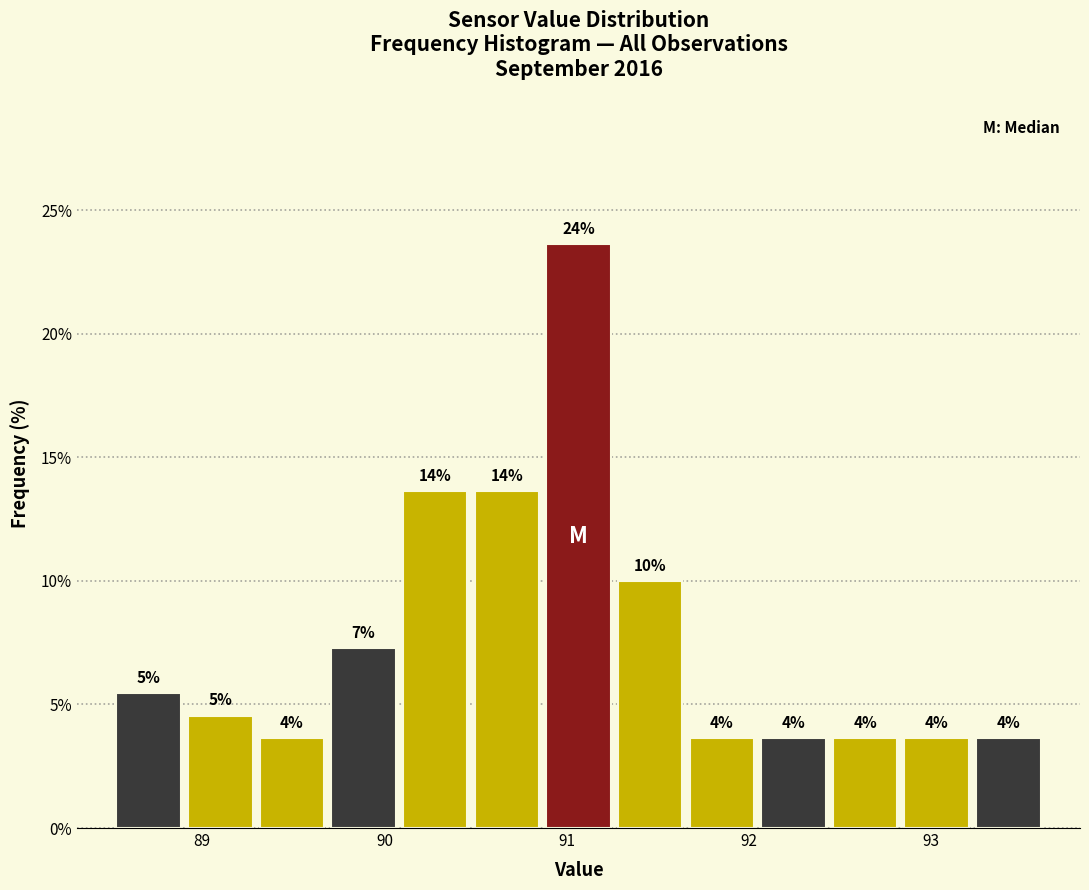

Around what value on the x-axis is the tallest bar? Give the approximate position of its centre, as read against the axis.

91.1